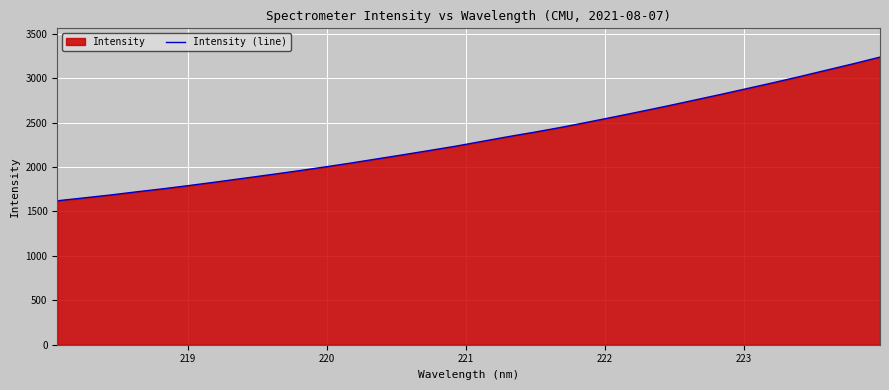

What is the greatest value displayed?

3236.0